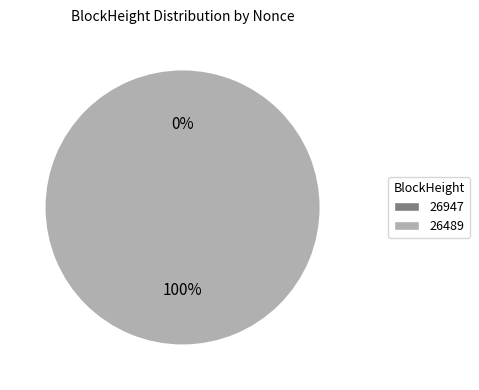

To the nearest percent, what is the difference between the 26947 and 26489 slice percentages?

100%